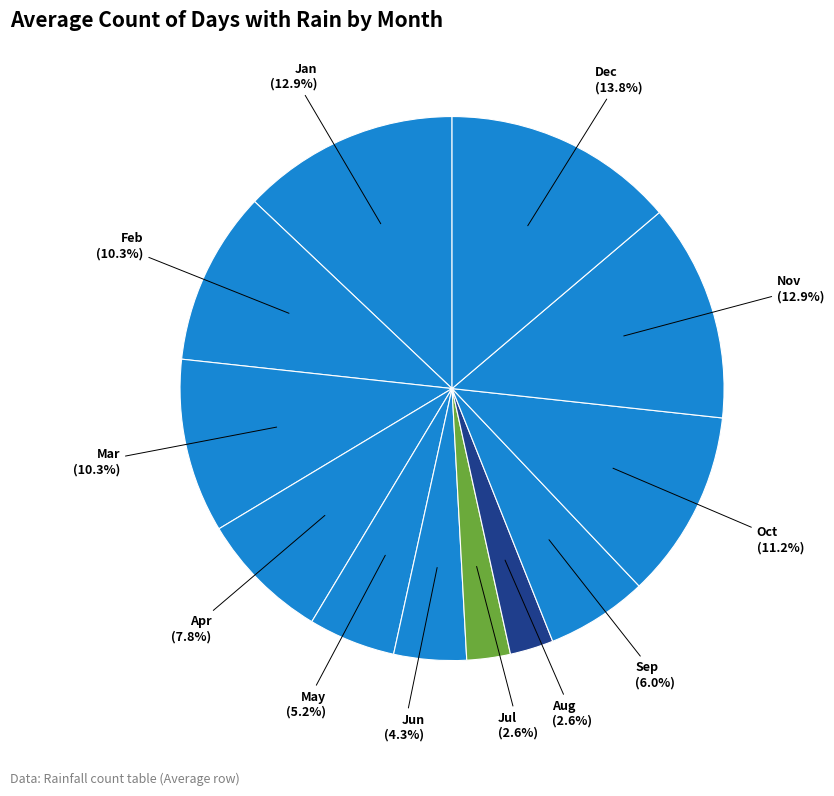

Approximately how many times larger is the value at Nov compared to Jun?

3.0